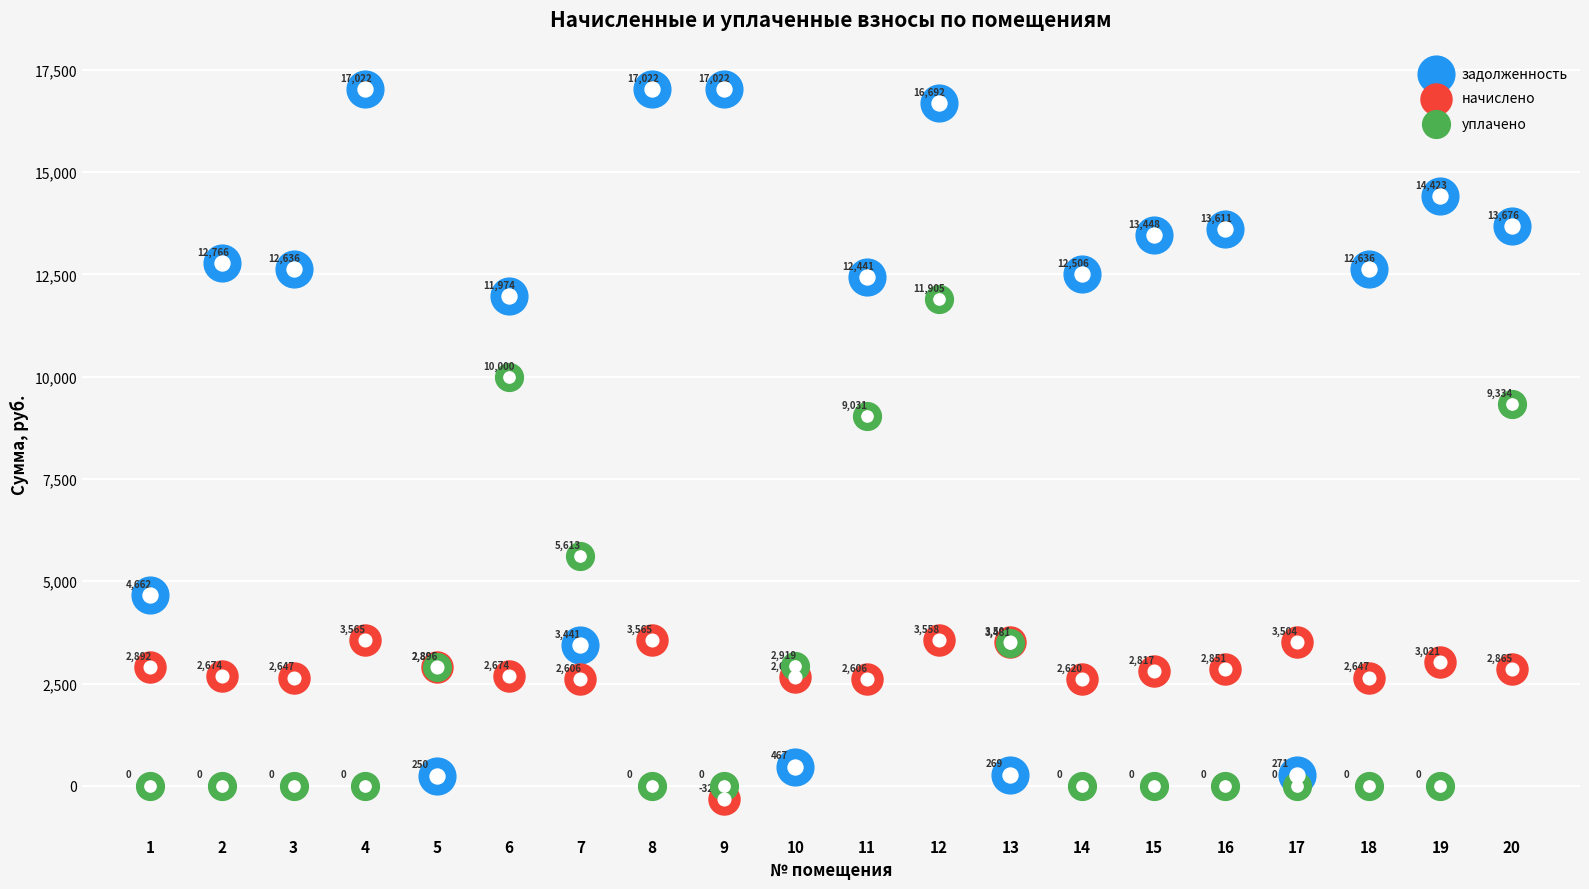

At which category is the sum across all series the highest?

12